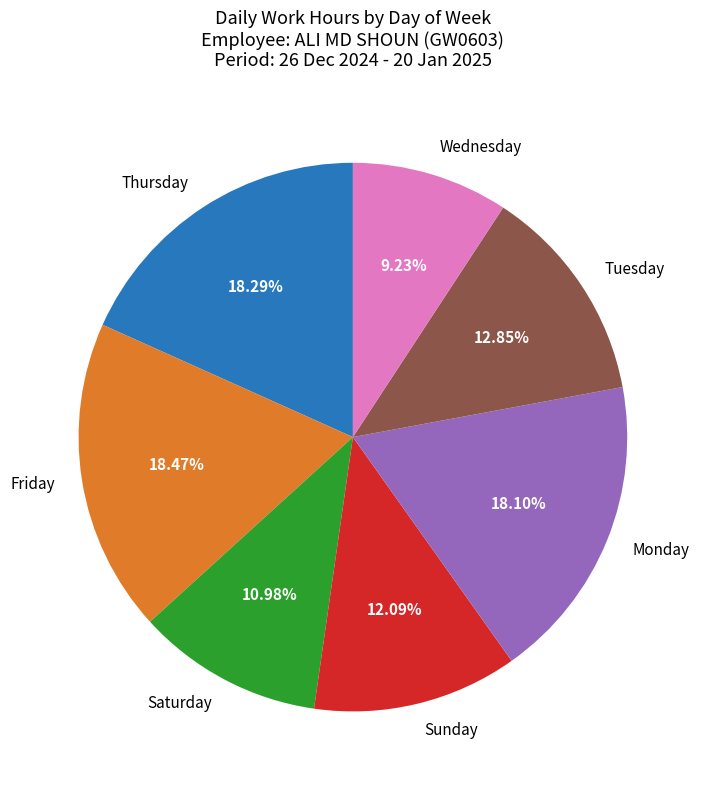

Between Wednesday and Monday, which is larger?

Monday